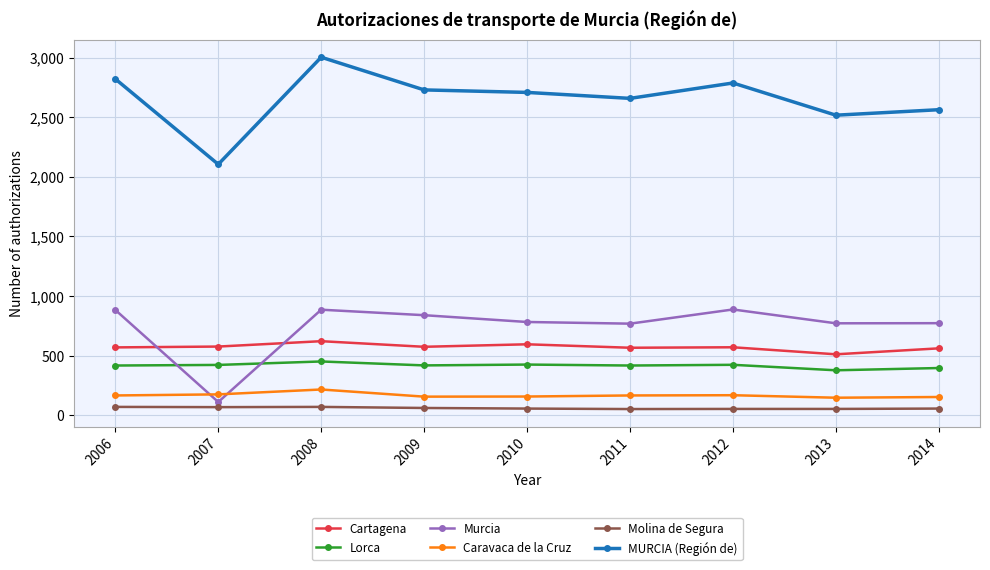

Which series has the largest range (max minus min)?

MURCIA (Región de)